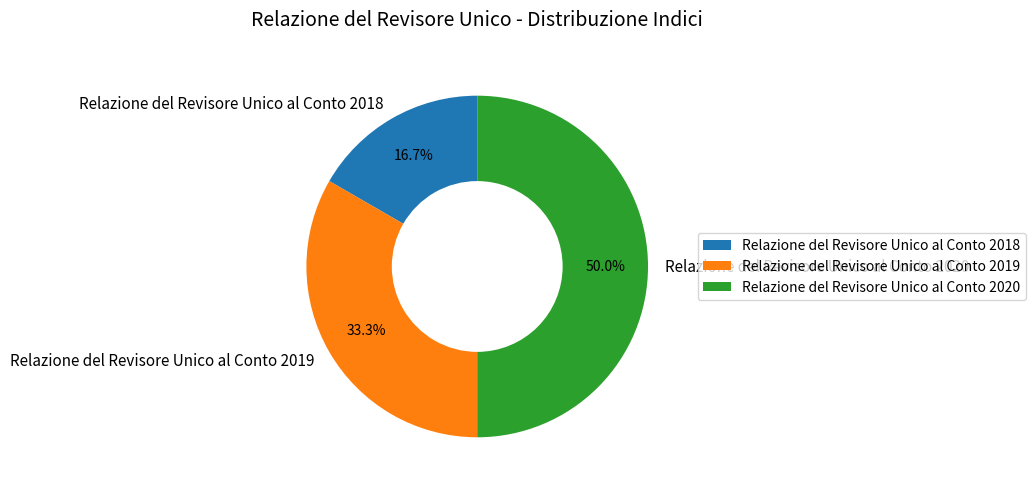

True or false: Relazione del Revisore Unico al Conto 2018 accounts for 17% of the total.

True